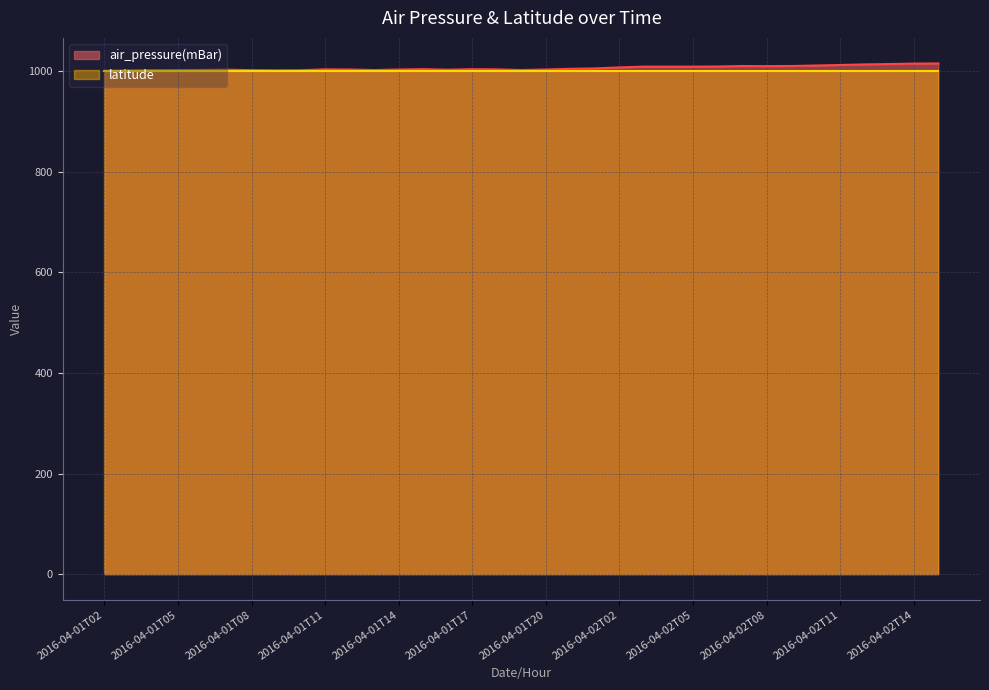

Where is the first local maximum?

2016-04-01T07